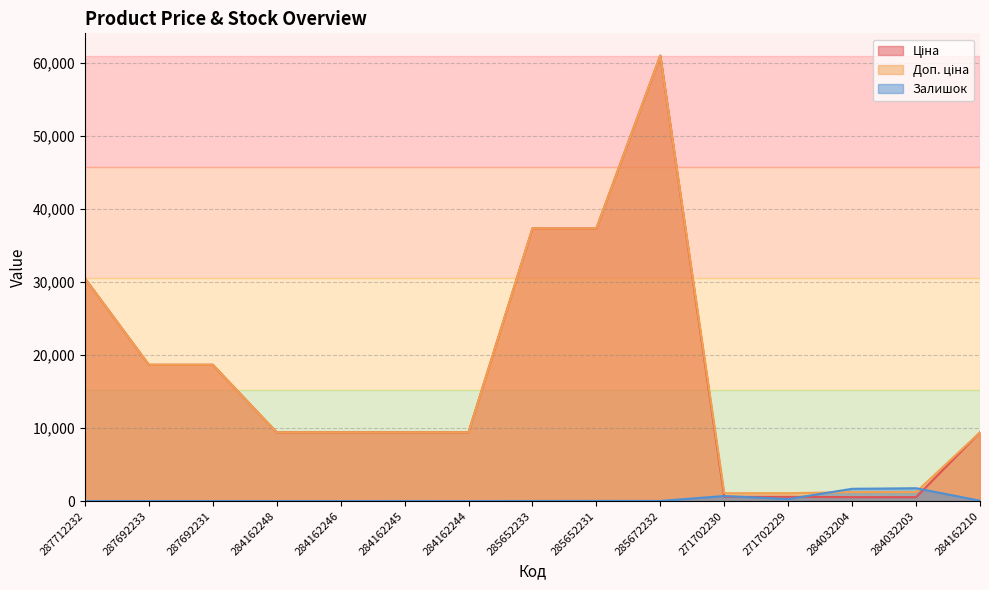

Between 285652233 and 284162210, which is larger?

285652233